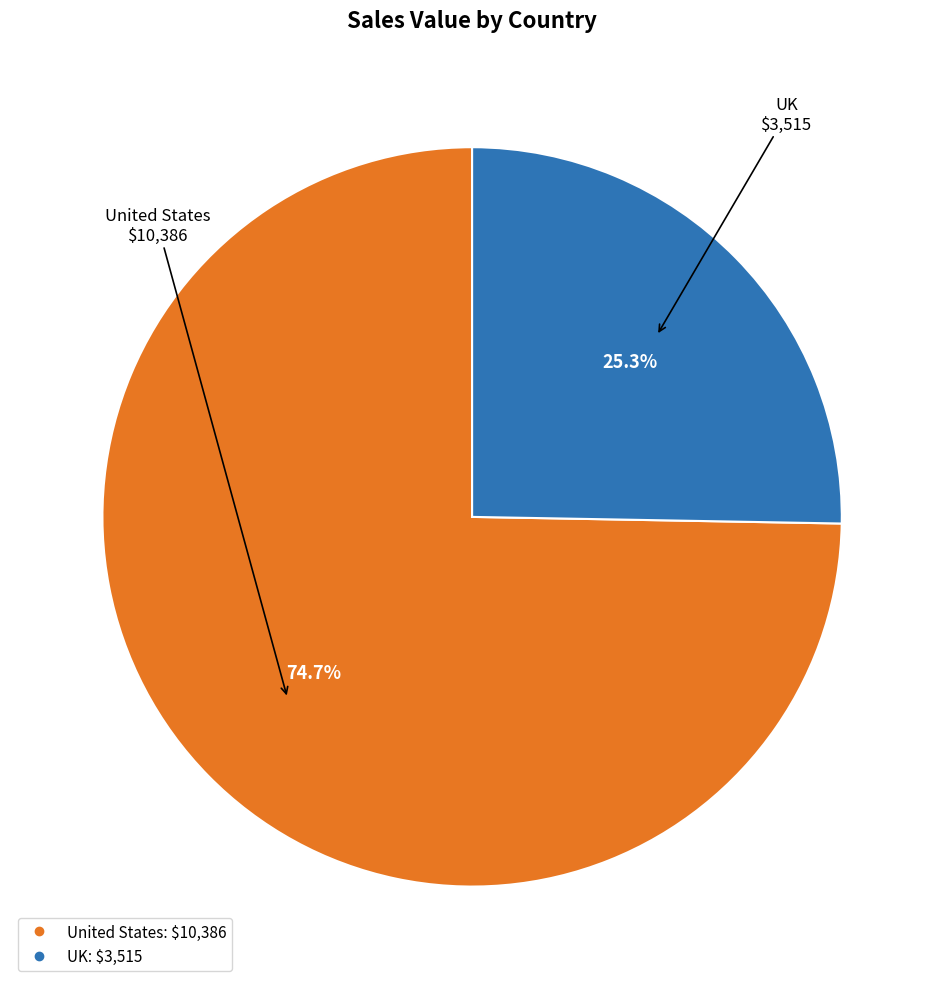

Rank the categories by value from highest to lowest.

United States, UK